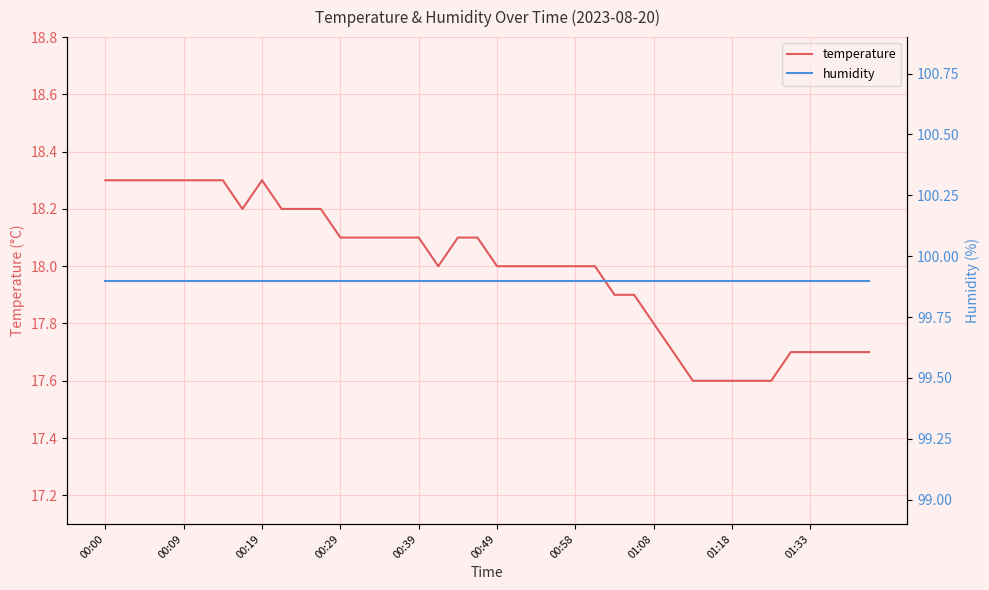

The temperature series shows 18.3 at 00:19. True or false?

True